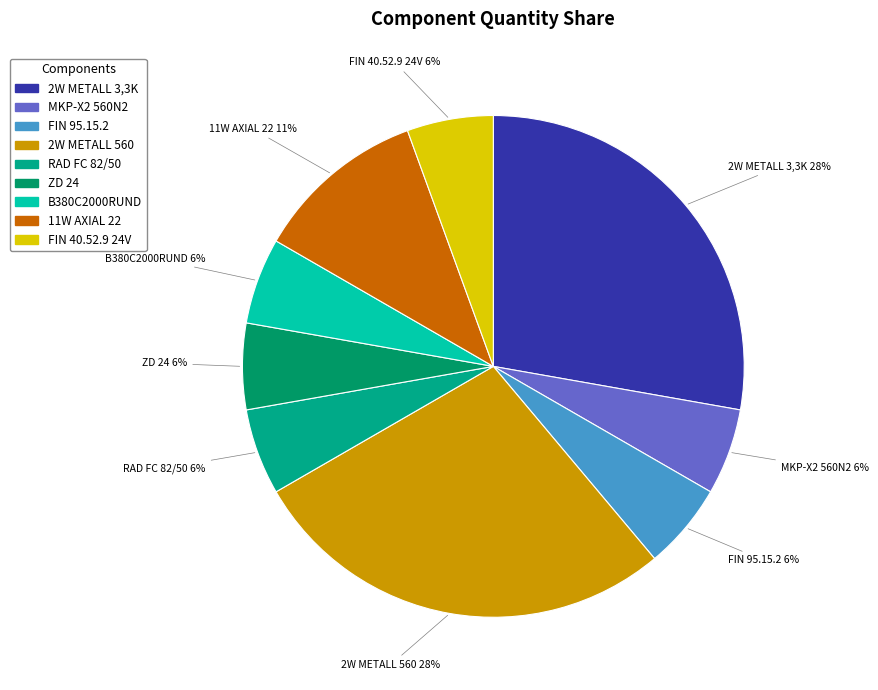

Is the sum of FIN 40.52.9 24V and 2W METALL 560 greater than half?

No